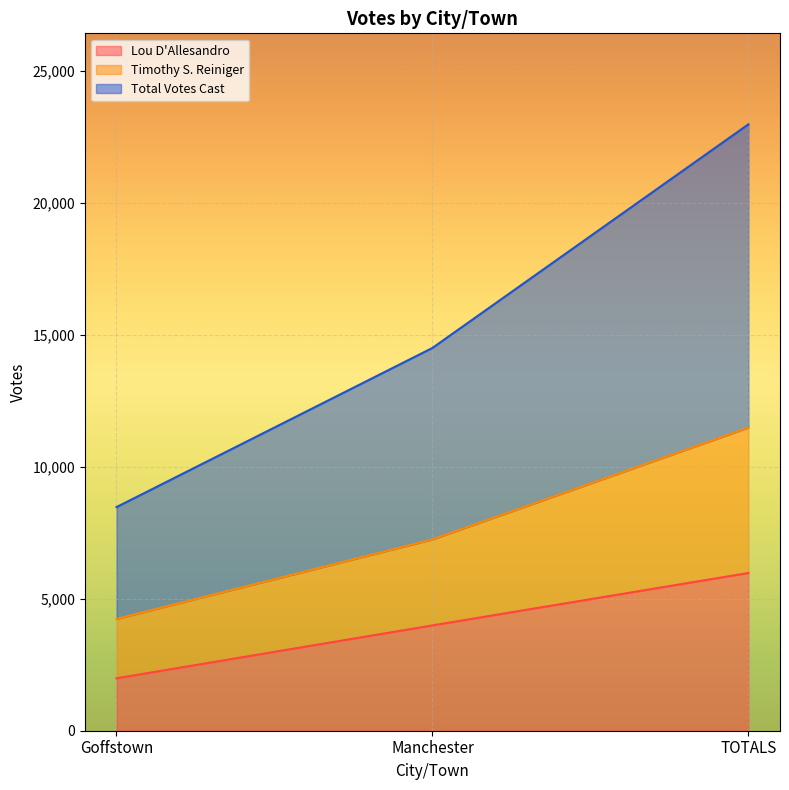

What is the label of the 2nd point from the right?

Manchester